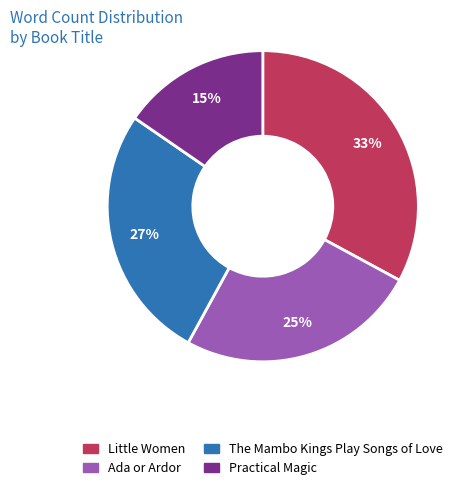

Combined, do Little Women and Practical Magic account for over 50%?

No